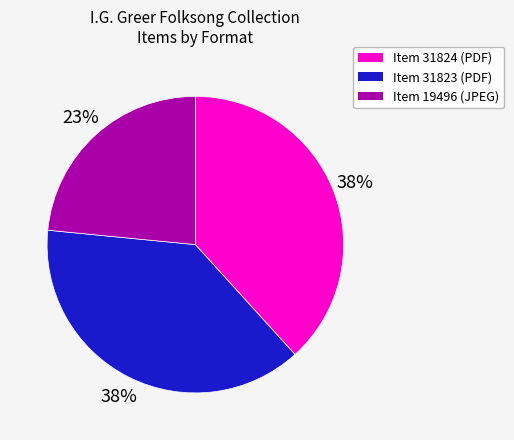

Between Item 19496 (JPEG) and Item 31824 (PDF), which is larger?

Item 31824 (PDF)